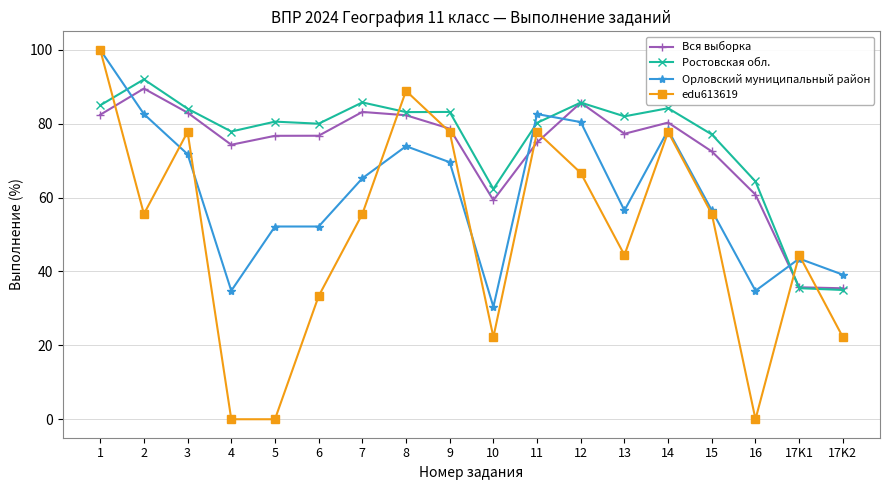

What is the total value across all series at 11?

315.6